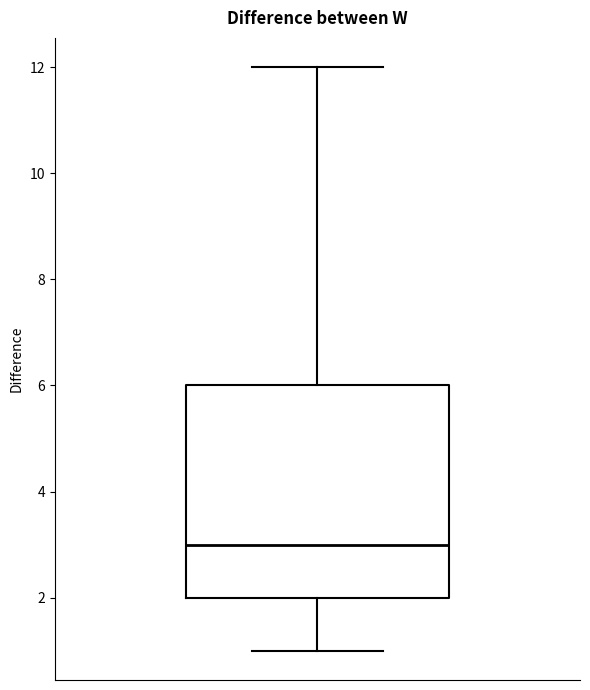

Read this box plot against the y-axis: the position of the median line, the range covered by the box, and the ends of both whiskers. The values are not printed on the chart, so give them approximately, as read against the axis.

median 3, box 2 to 6, whiskers 1 to 12